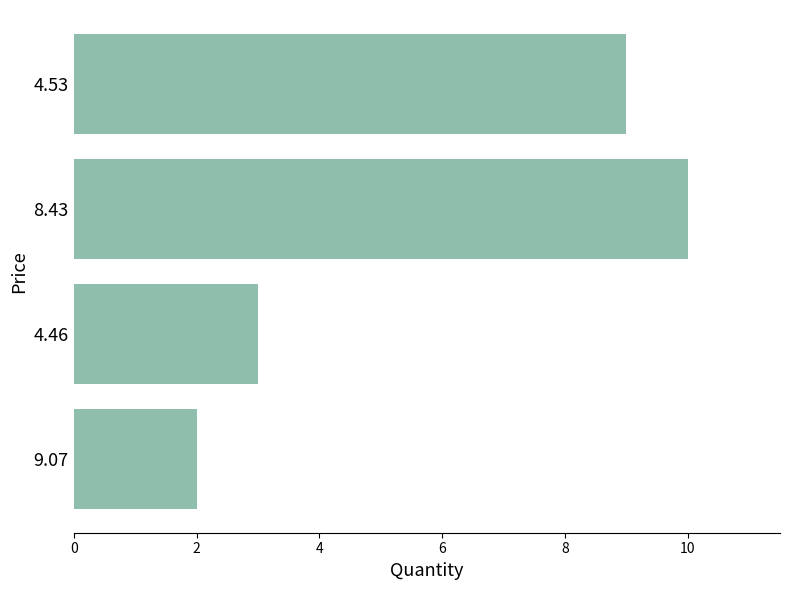

What is the average value?

6